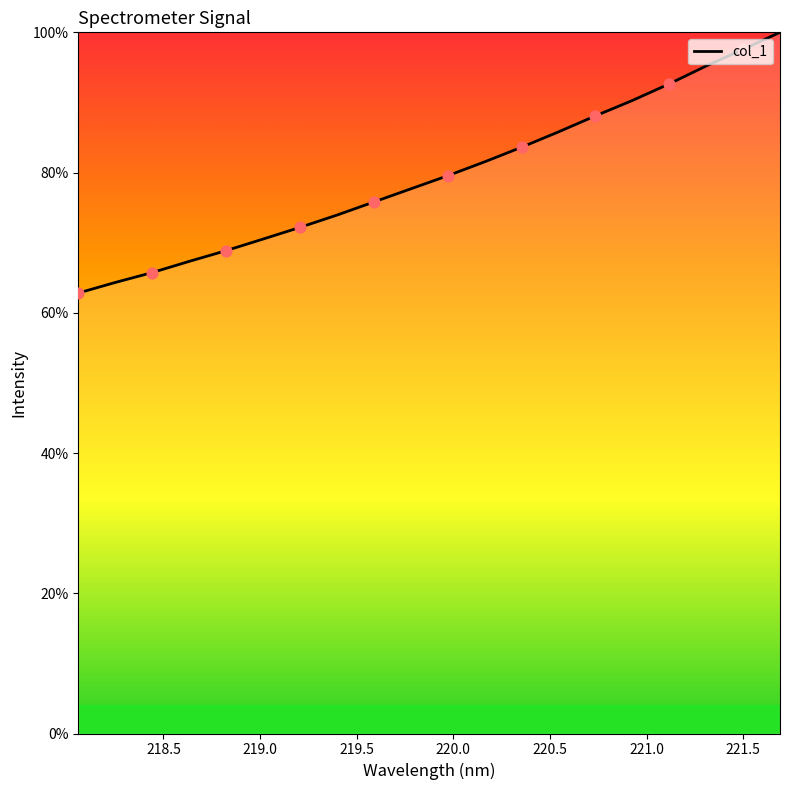

What is the greatest value displayed?

100.0